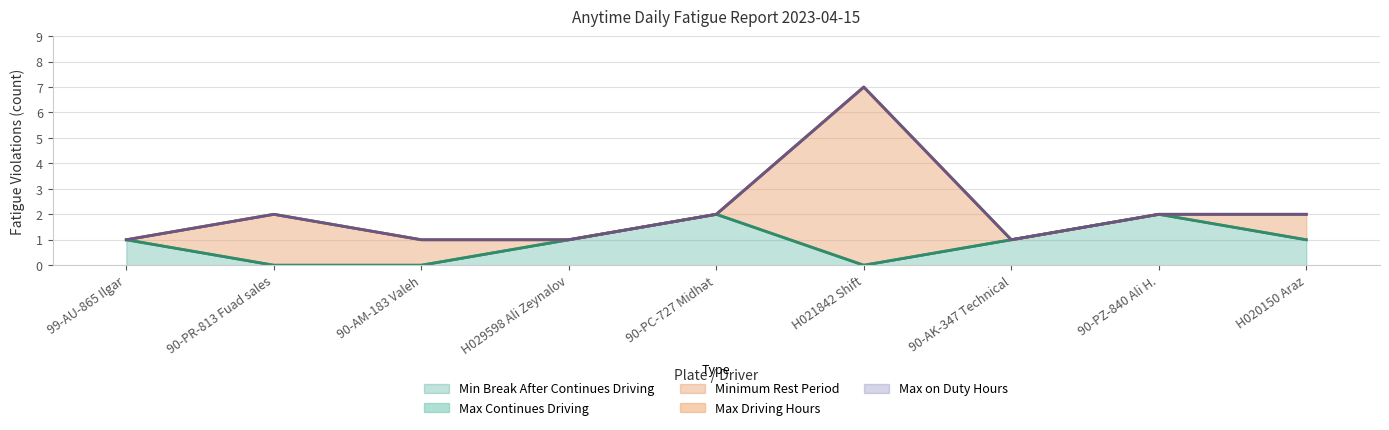

At which label does Max Driving Hours reach its peak?

99-AU-865 Ilgar